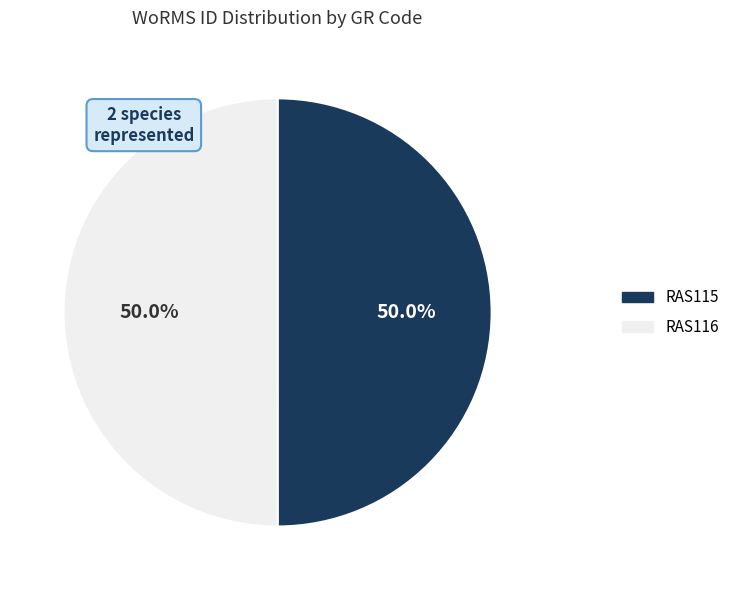

Combined, do RAS115 and RAS116 account for over 50%?

Yes